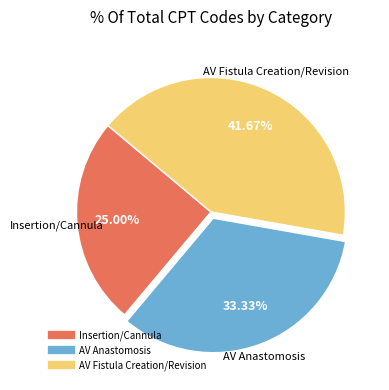

Does any single category account for the majority?

No